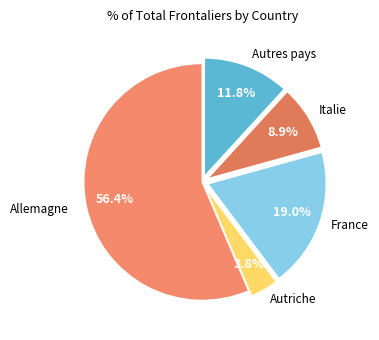

To the nearest percent, what is the difference between the largest and smallest slice percentages?

53%